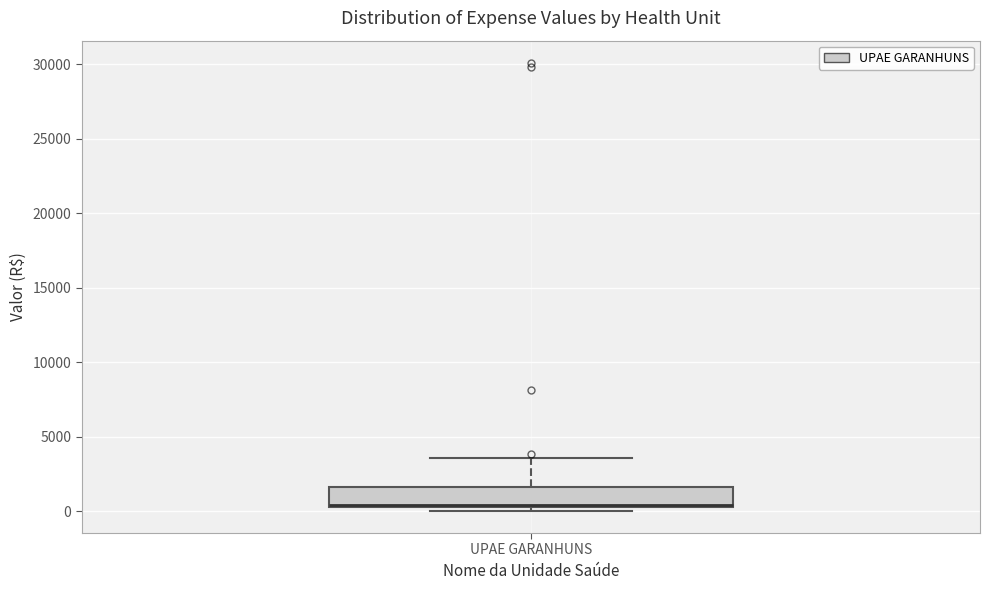

Transcribe this box plot: give where the median line is, the range the box spans, and where the two whiskers end, as read against the y-axis. The values are not printed on the chart, so give them approximately, as read against the axis.

median 500, box 500 to 1500, whiskers 0 to 3500